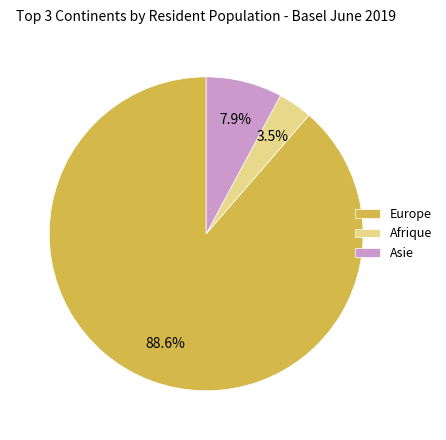

To the nearest percent, what is the difference between the Europe and Afrique slice percentages?

85%